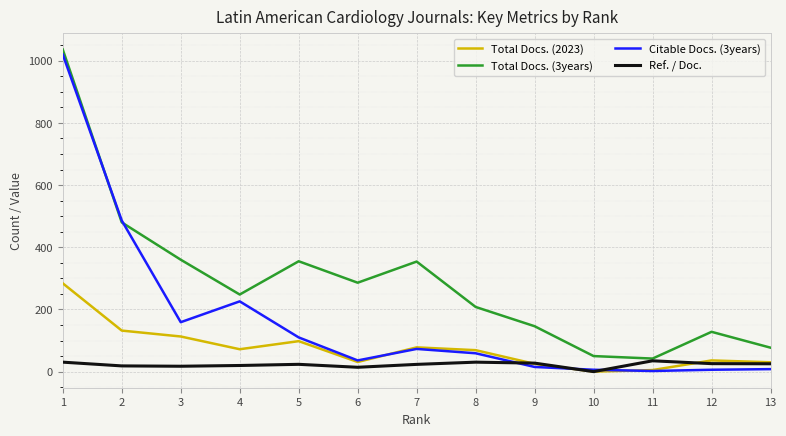

What is the sum of all Citable Docs. (3years) values?

2206.0